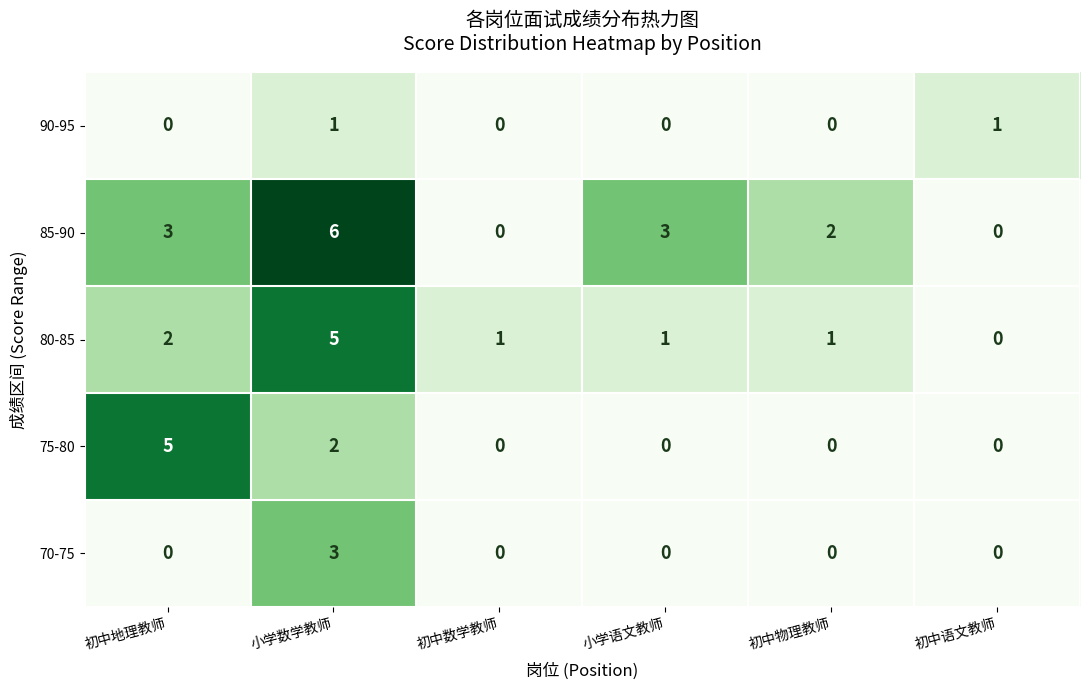

What is the sum of all 85-90 values?

14